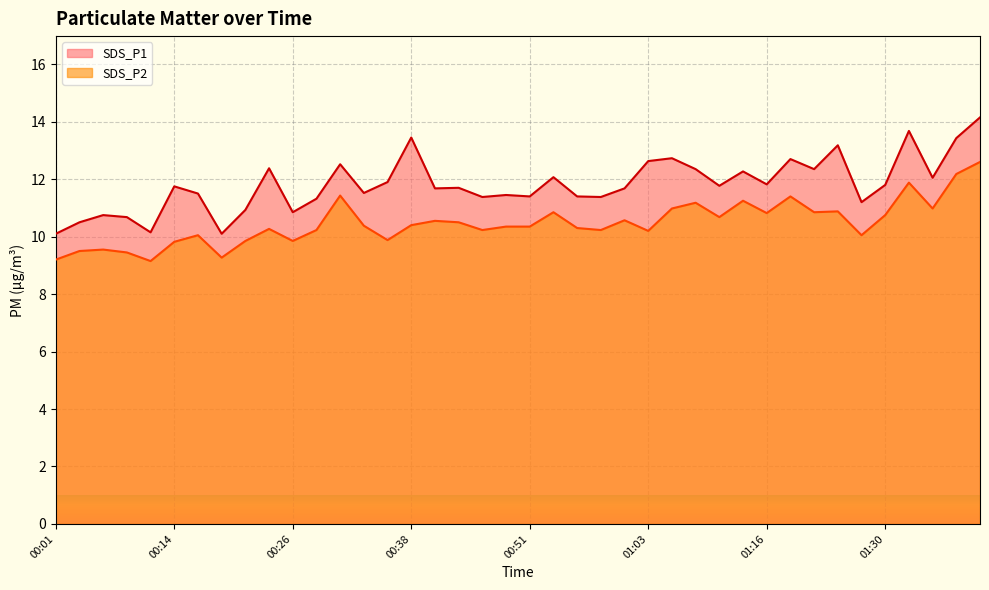

Reading left to right, what are all the values shown in this chart?

SDS_P1: 00:01=10.1	00:04=10.5	00:06=10.8	00:09=10.7	00:11=10.2	00:14=11.8	00:16=11.5	00:18=10.1	00:21=10.9	00:24=12.4	00:26=10.8	00:29=11.3	00:31=12.5	00:33=11.5	00:36=11.9	00:38=13.4	00:41=11.7	00:43=11.7	00:46=11.4	00:48=11.4	00:51=11.4	00:53=12.1	00:56=11.4	00:58=11.4	01:01=11.7	01:03=12.6	01:06=12.7	01:08=12.3	01:11=11.8	01:13=12.3	01:16=11.8	01:18=12.7	01:21=12.3	01:24=13.2	01:26=11.2	01:30=11.8	01:32=13.7	01:35=12.1	01:37=13.4	01:40=14.2
SDS_P2: 00:01=9.2	00:04=9.5	00:06=9.6	00:09=9.4	00:11=9.2	00:14=9.8	00:16=10.1	00:18=9.3	00:21=9.8	00:24=10.3	00:26=9.8	00:29=10.2	00:31=11.4	00:33=10.4	00:36=9.9	00:38=10.4	00:41=10.6	00:43=10.5	00:46=10.2	00:48=10.3	00:51=10.3	00:53=10.8	00:56=10.3	00:58=10.2	01:01=10.6	01:03=10.2	01:06=11.0	01:08=11.2	01:11=10.7	01:13=11.2	01:16=10.8	01:18=11.4	01:21=10.8	01:24=10.9	01:26=10.1	01:30=10.8	01:32=11.9	01:35=11.0	01:37=12.2	01:40=12.6